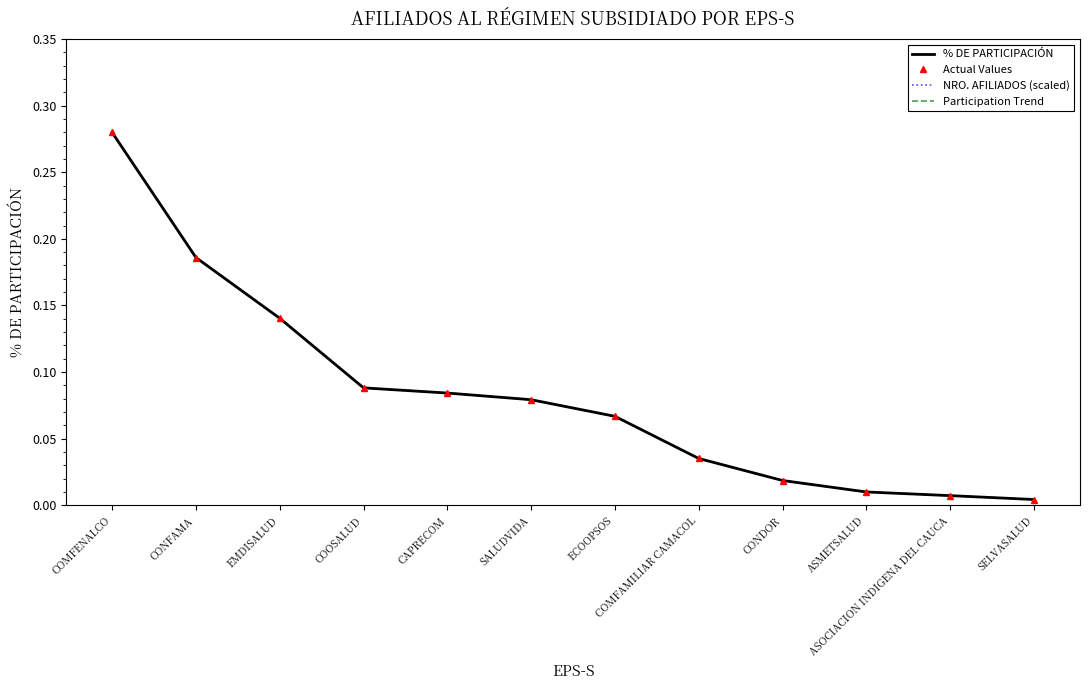

True or false: Participation Trend has a value of 0.0 at COMFAMILIAR CAMACOL.

True